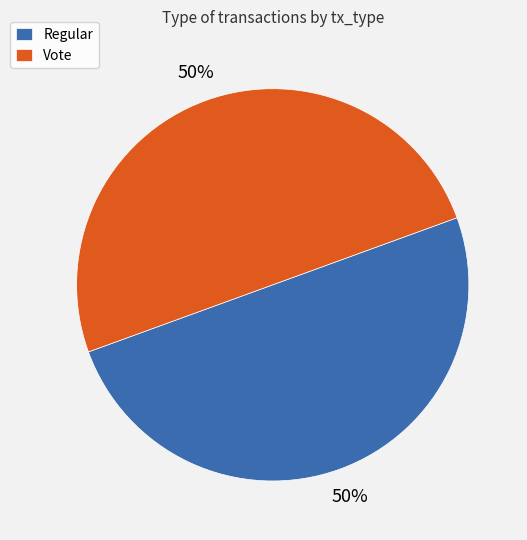

Is the sum of Regular and Vote greater than half?

Yes